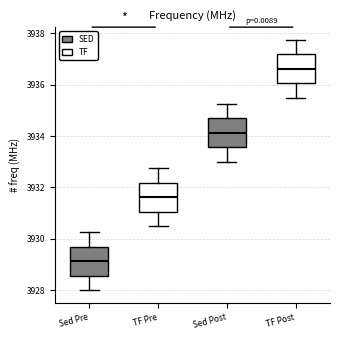

Reading left to right, read every box against the y-axis: the position of its median line, the range the box covers, and the ends of its whiskers. The values are not printed on the chart, so give them approximately, as read against the axis.

Sed Pre: median 3929.2, box 3928.6 to 3929.6, whiskers 3928.0 to 3930.2
TF Pre: median 3931.6, box 3931.0 to 3932.2, whiskers 3930.6 to 3932.8
Sed Post: median 3934.2, box 3933.6 to 3934.6, whiskers 3933.0 to 3935.2
TF Post: median 3936.6, box 3936.0 to 3937.2, whiskers 3935.6 to 3937.8